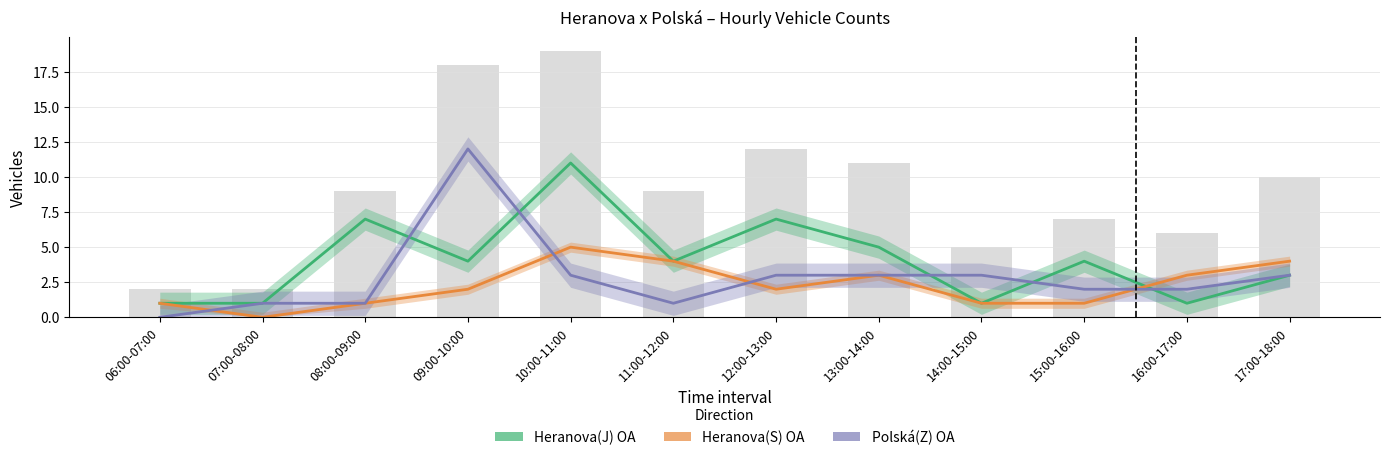

How many values in Heranova(S) OA are above zero?

11